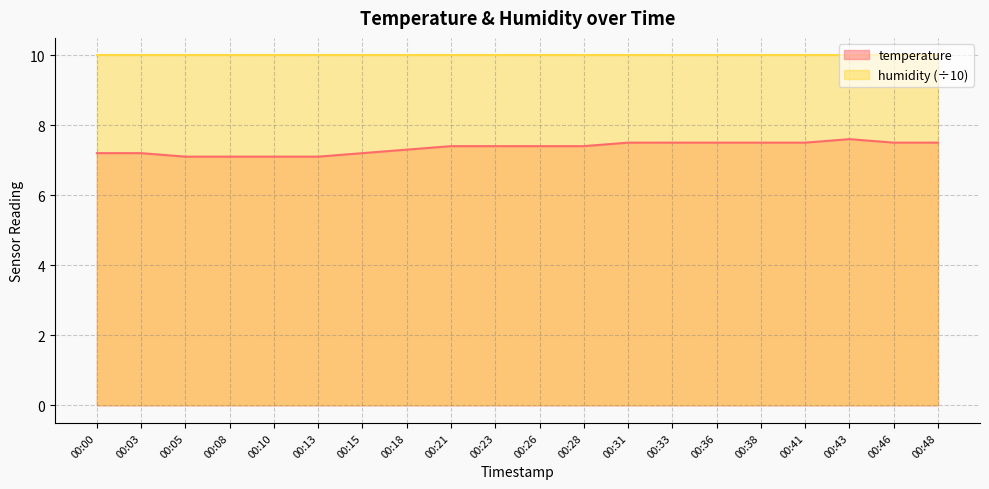

Reading left to right, what are all the values shown in this chart?

7.2	7.2	7.1	7.1	7.1	7.1	7.2	7.3	7.4	7.4	7.4	7.4	7.5	7.5	7.5	7.5	7.5	7.6	7.5	7.5